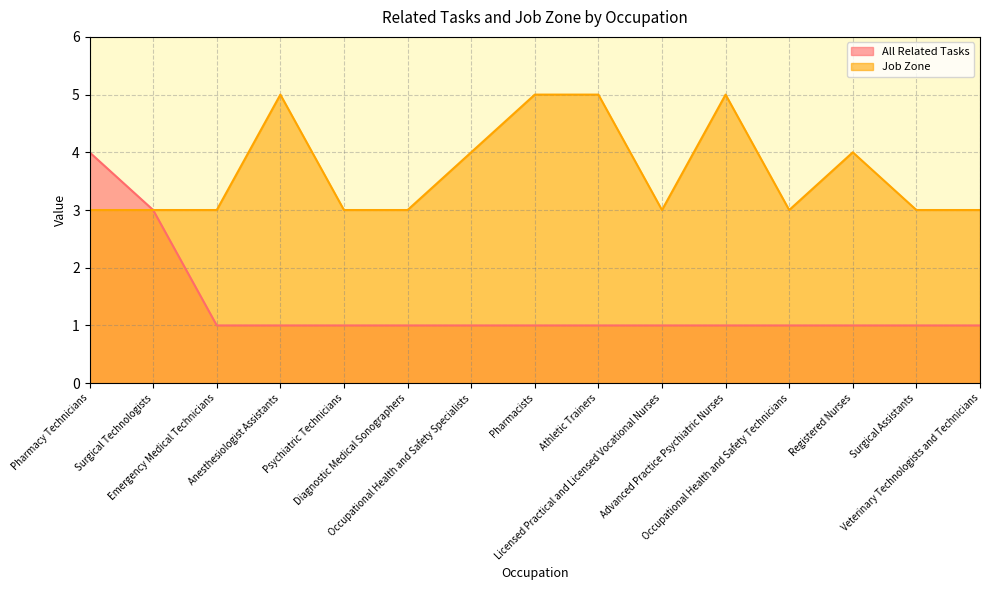

Which series has the widest spread of values?

All Related Tasks